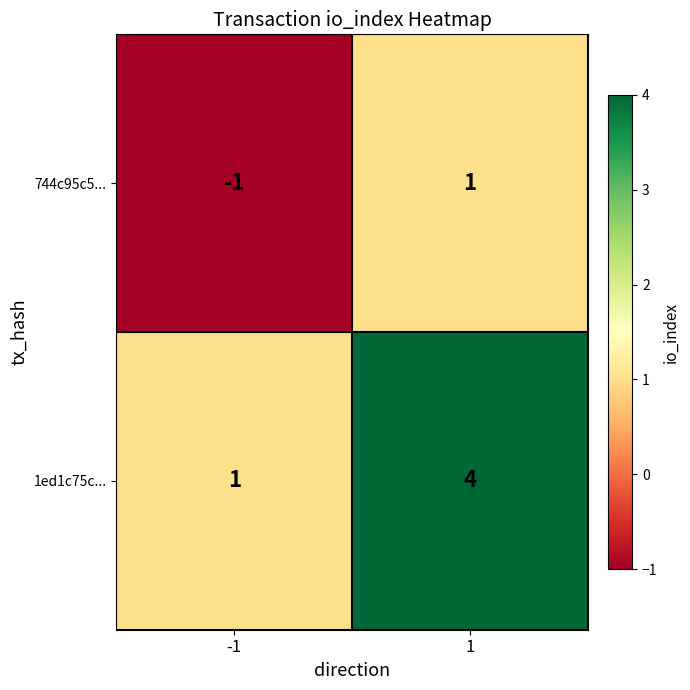

Reading left to right, list all the values displayed in this chart.

744c95c5...: -1=-1	1=1
1ed1c75c...: -1=1	1=4